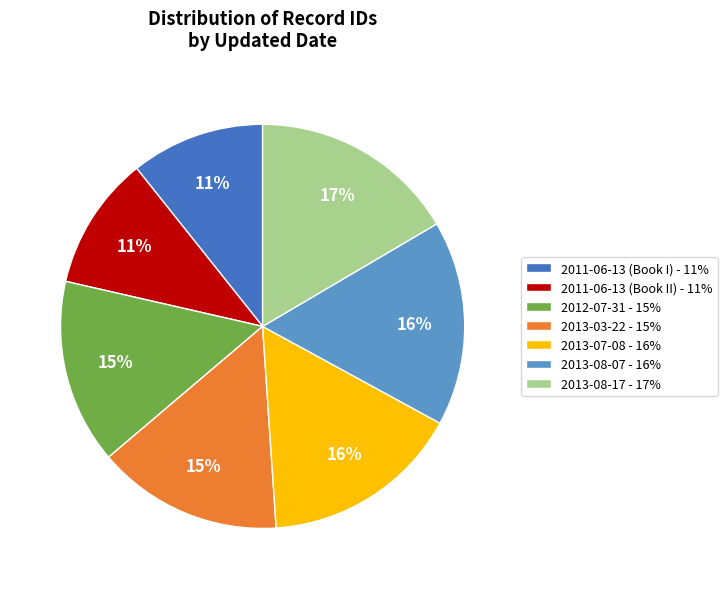

Approximately how many times larger is the value at 2011-06-13 (Book I) - 11% compared to 2013-08-07 - 16%?

0.7